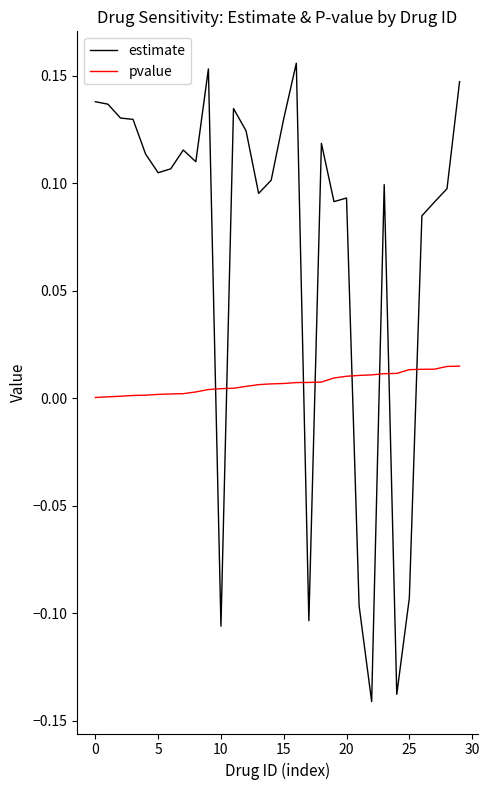

Which series has the largest range (max minus min)?

estimate